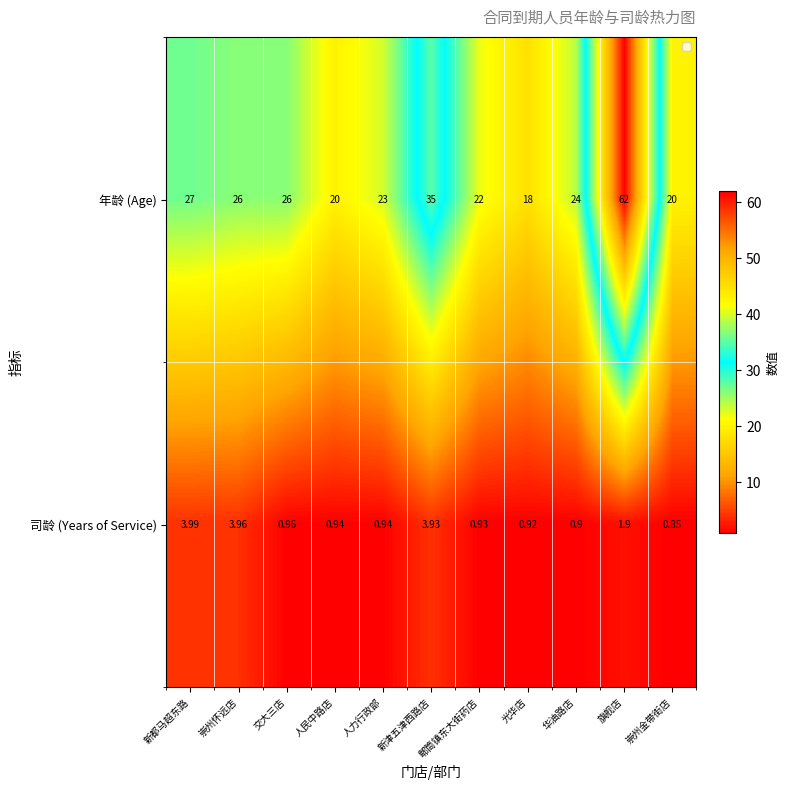

Which label corresponds to the largest value in the chart?

旗舰店